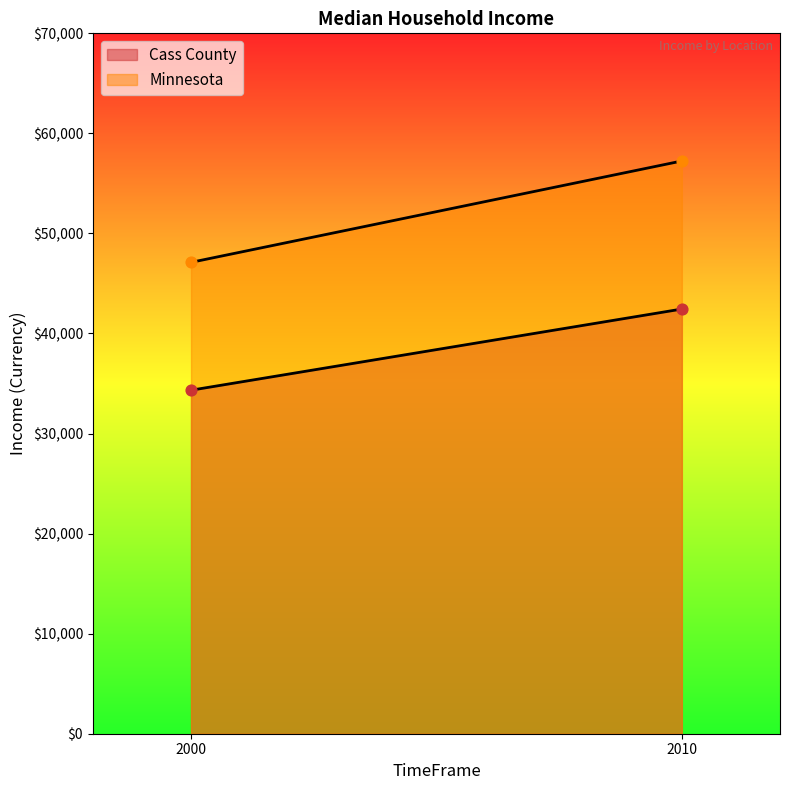

Which series contains the highest Y value?

Minnesota